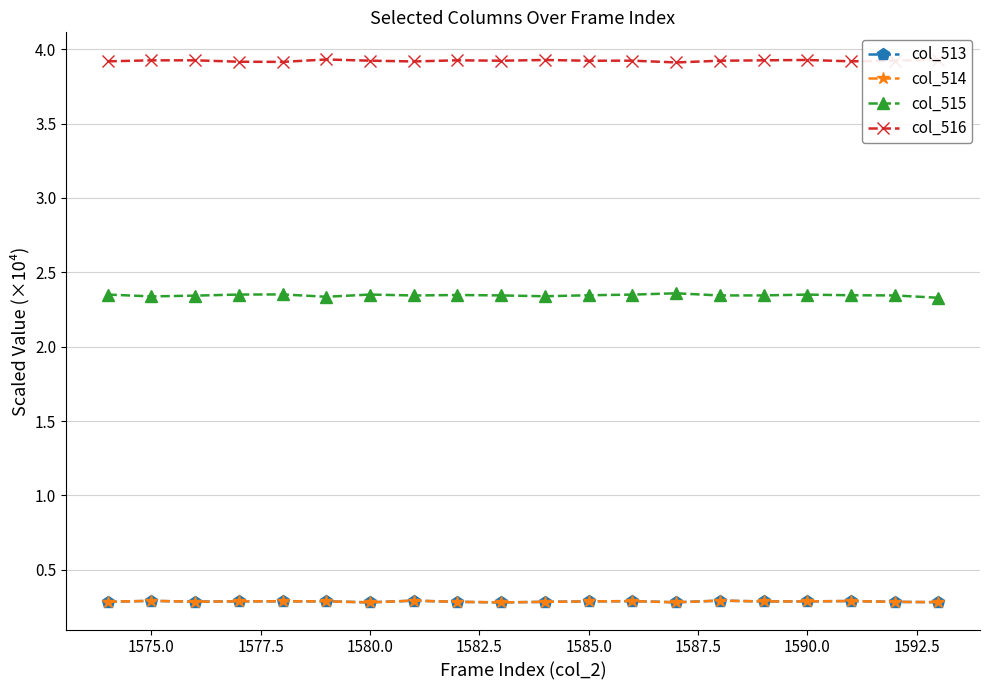

Count the col_514 values in the range 0 to 1.

20